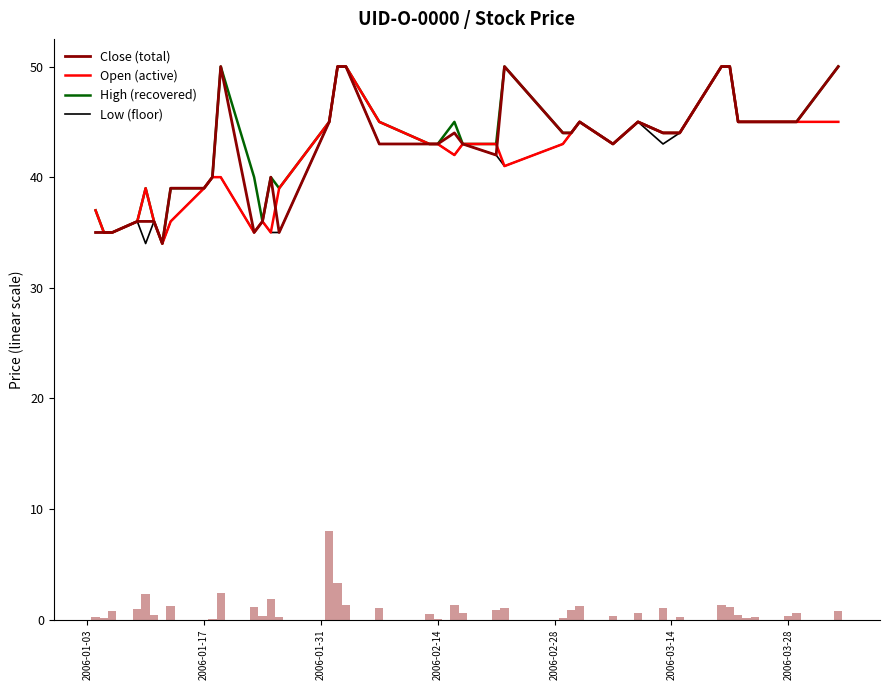

What is the minimum value for Close (total)?

34